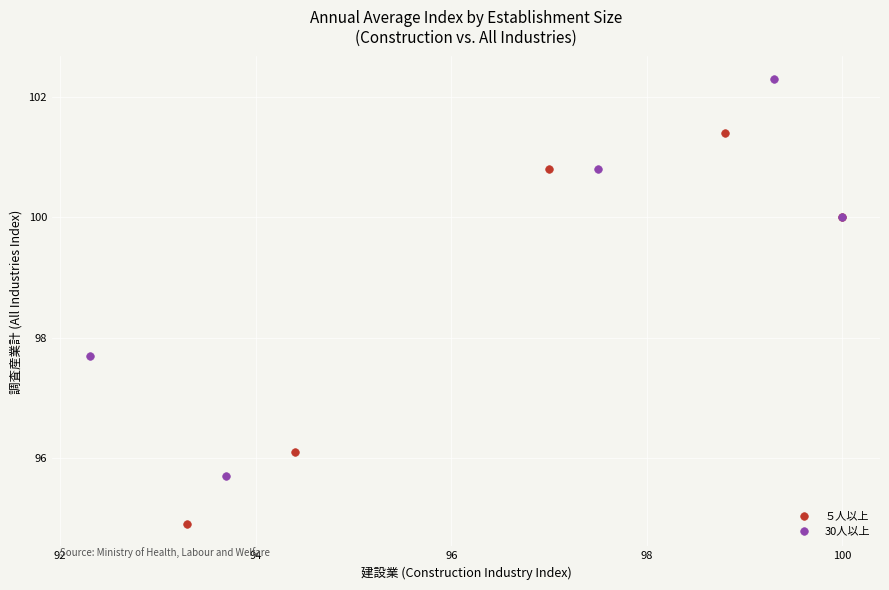

Which series has the largest Y range (max minus min)?

30人以上